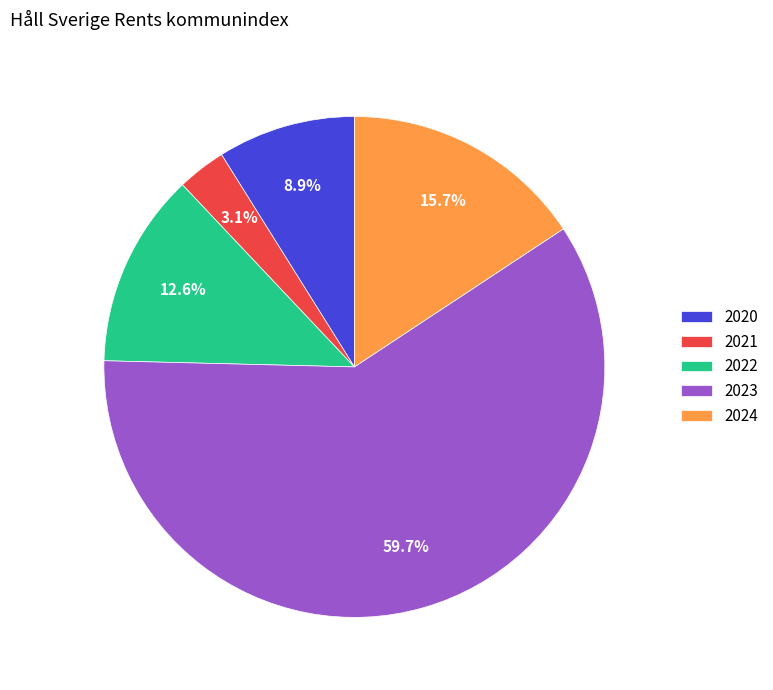

Which slice is the largest?

2023